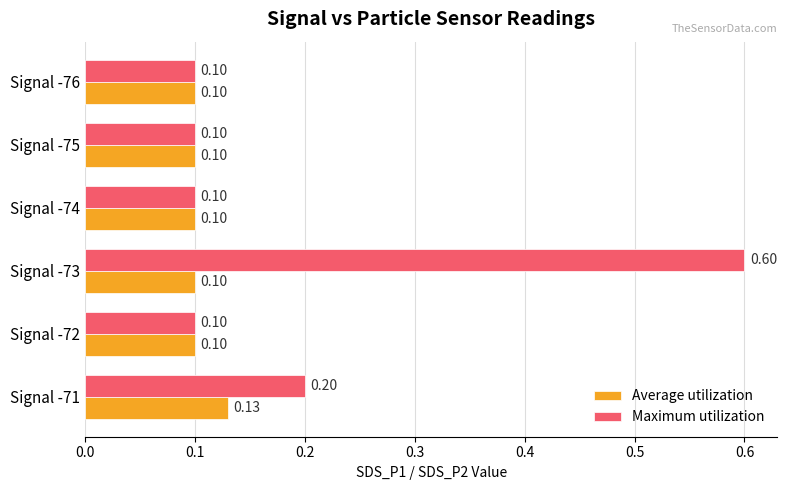

Which series has the largest range (max minus min)?

Maximum utilization